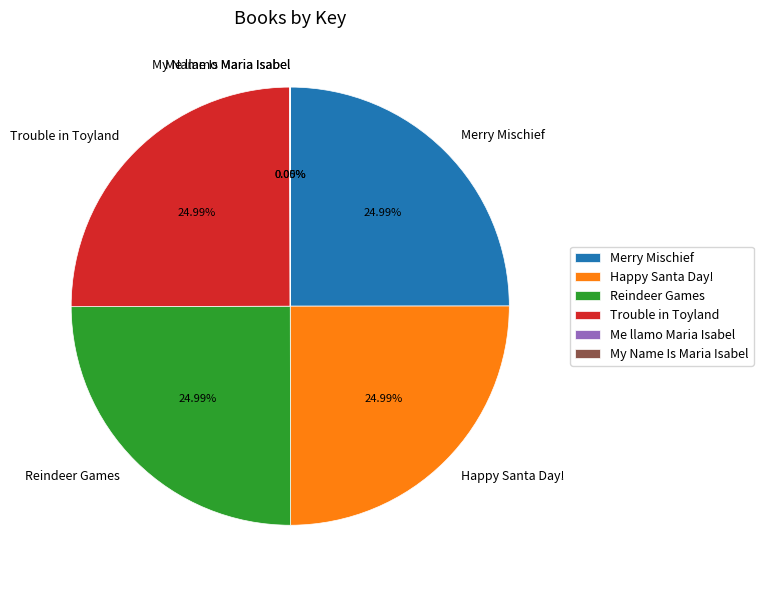

Approximately how many times larger is the value at Happy Santa Day! compared to Merry Mischief?

1.0